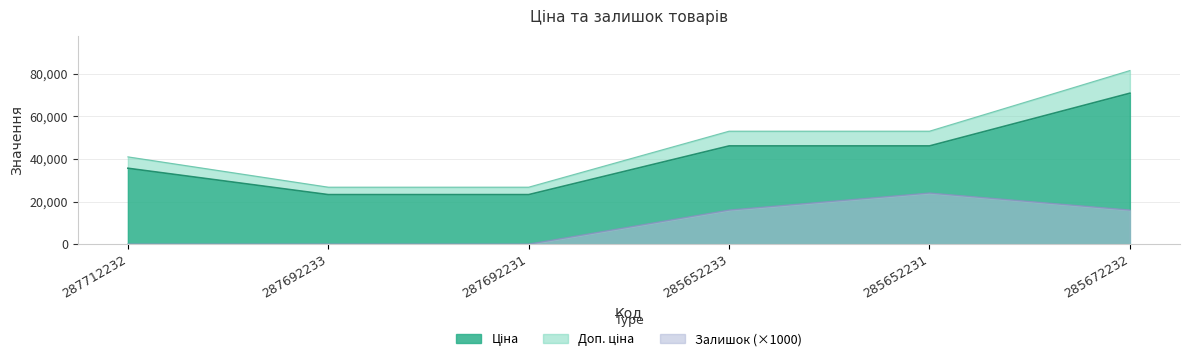

Reading left to right, list all the values displayed in this chart.

Ціна: 287712232=35659.4	287692233=23278.2	287692231=23278.2	285652233=46143.9	285652231=46143.9	285672232=70906.0
Доп. ціна: 287712232=41008.3	287692233=26770.0	287692231=26770.0	285652233=53065.5	285652231=53065.5	285672232=81541.9
Залишок: 287712232=0.0	287692233=0.0	287692231=0.0	285652233=16000.0	285652231=24000.0	285672232=16000.0